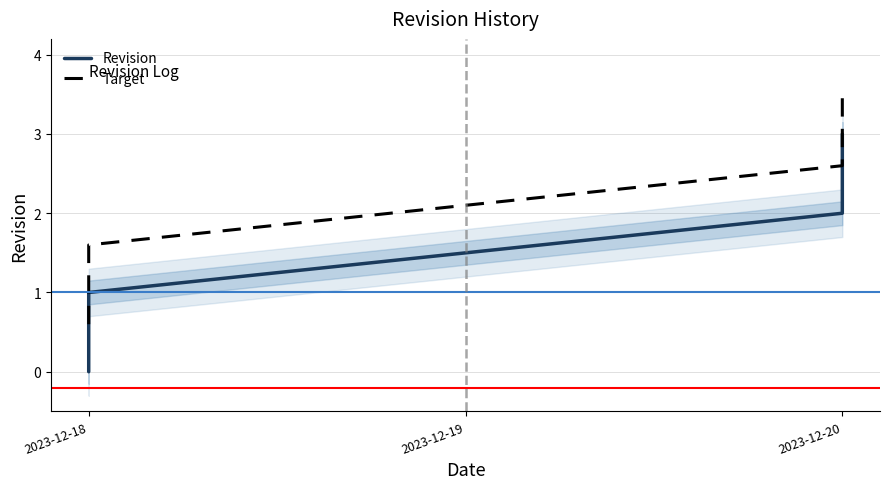

At how many categories does at least one series exceed 1?

3